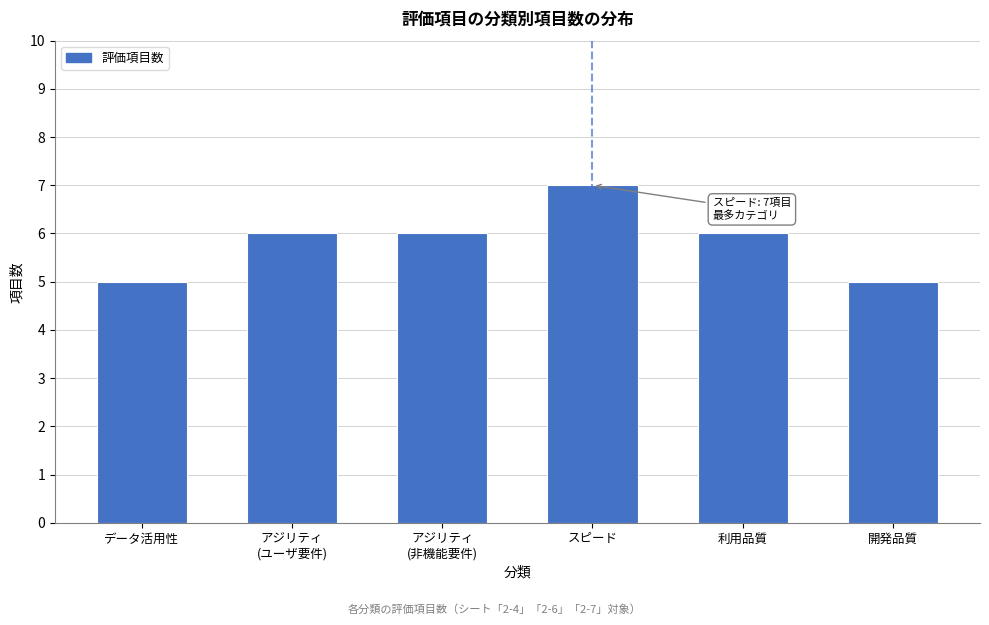

Reading left to right, what are all the values shown in this chart?

5	6	6	7	6	5